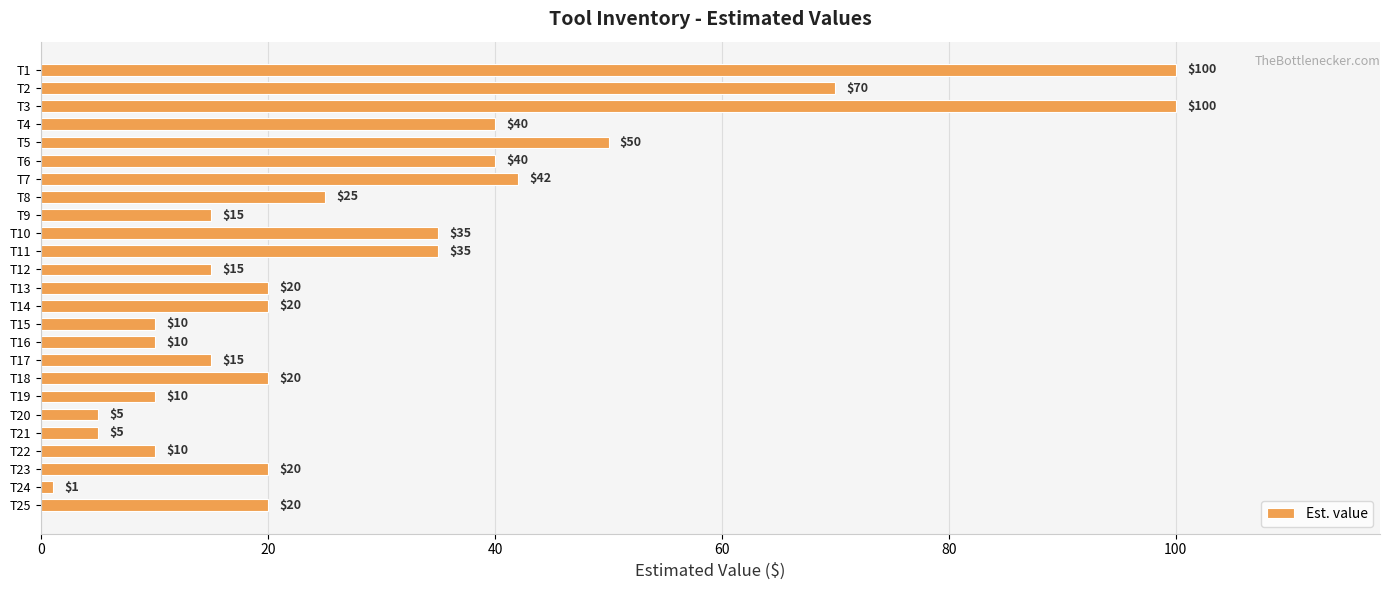

What is the value of the 17th bar from the top?

15